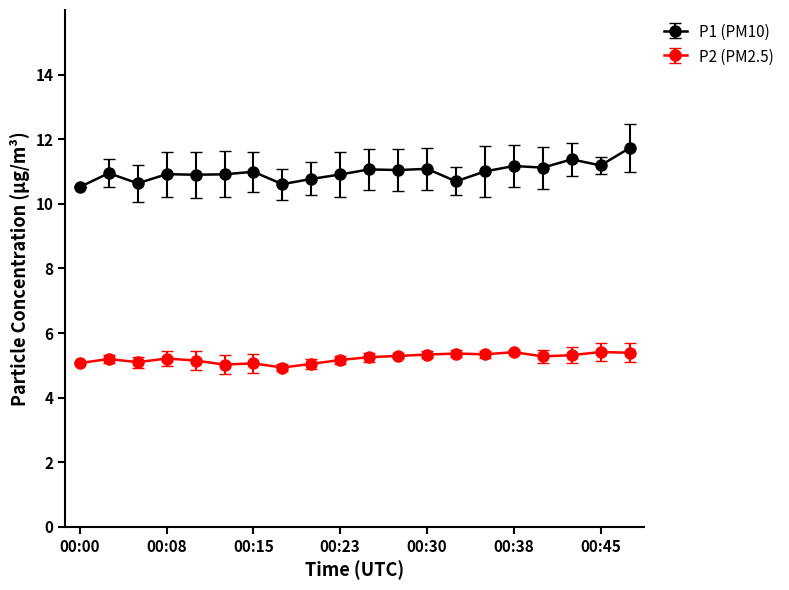

How many distinct data groups are displayed?

2